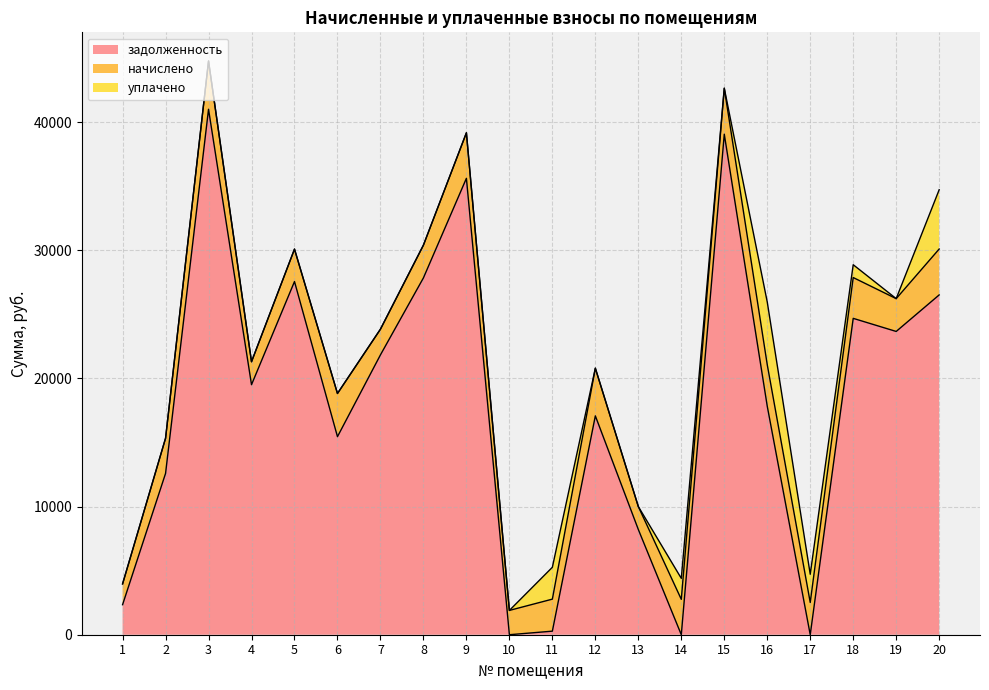

Is it true that задолженность equals 34411.2 at 4?

False